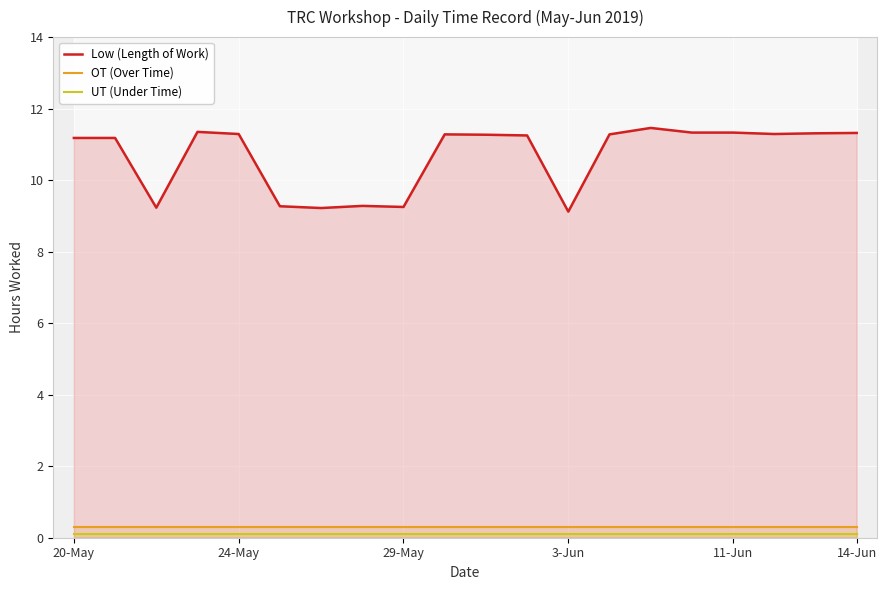

True or false: Low (Length of Work) and OT (Over Time) intersect in this chart.

False